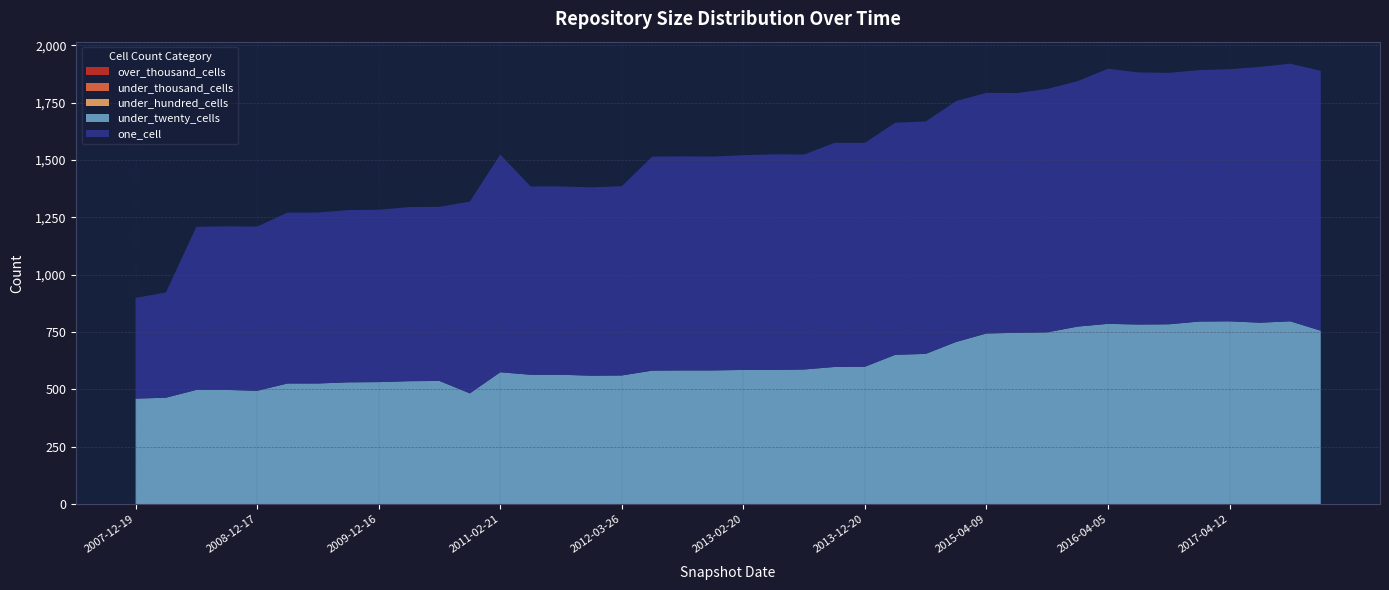

Reading left to right, what are all the values shown in this chart?

over_thousand_cells: 2007-12-19=0	2008-04-01=0	2008-06-27=0	2008-10-10=0	2008-12-17=0	2009-04-06=0	2009-06-17=0	2009-09-25=0	2009-12-16=0	2010-04-01=0	2010-07-26=0	2010-11-17=0	2011-02-21=0	2011-06-10=0	2011-09-05=0	2012-01-18=0	2012-03-26=0	2012-07-13=0	2012-10-31=0	2012-12-11=0	2013-02-20=0	2013-05-21=0	2013-07-09=0	2013-09-10=0	2013-12-20=0	2014-03-28=0	2014-09-08=0	2015-01-19=0	2015-04-09=0	2015-07-03=0	2015-10-01=0	2016-01-04=0	2016-04-05=0	2016-07-04=0	2016-10-07=0	2016-12-27=0	2017-04-12=0	2017-07-24=0	2017-10-12=0	2017-12-22=0
under_thousand_cells: 2007-12-19=0	2008-04-01=0	2008-06-27=0	2008-10-10=0	2008-12-17=0	2009-04-06=0	2009-06-17=0	2009-09-25=0	2009-12-16=0	2010-04-01=0	2010-07-26=0	2010-11-17=0	2011-02-21=0	2011-06-10=0	2011-09-05=0	2012-01-18=0	2012-03-26=0	2012-07-13=0	2012-10-31=0	2012-12-11=0	2013-02-20=0	2013-05-21=0	2013-07-09=0	2013-09-10=0	2013-12-20=0	2014-03-28=0	2014-09-08=0	2015-01-19=0	2015-04-09=0	2015-07-03=0	2015-10-01=0	2016-01-04=0	2016-04-05=0	2016-07-04=0	2016-10-07=0	2016-12-27=0	2017-04-12=0	2017-07-24=0	2017-10-12=0	2017-12-22=0
under_hundred_cells: 2007-12-19=0	2008-04-01=0	2008-06-27=0	2008-10-10=0	2008-12-17=0	2009-04-06=0	2009-06-17=0	2009-09-25=0	2009-12-16=0	2010-04-01=0	2010-07-26=0	2010-11-17=0	2011-02-21=0	2011-06-10=0	2011-09-05=0	2012-01-18=0	2012-03-26=0	2012-07-13=0	2012-10-31=0	2012-12-11=0	2013-02-20=0	2013-05-21=0	2013-07-09=0	2013-09-10=0	2013-12-20=0	2014-03-28=0	2014-09-08=0	2015-01-19=0	2015-04-09=0	2015-07-03=0	2015-10-01=0	2016-01-04=0	2016-04-05=0	2016-07-04=0	2016-10-07=0	2016-12-27=0	2017-04-12=0	2017-07-24=0	2017-10-12=0	2017-12-22=0
under_twenty_cells: 2007-12-19=460	2008-04-01=464	2008-06-27=498	2008-10-10=498	2008-12-17=494	2009-04-06=526	2009-06-17=526	2009-09-25=531	2009-12-16=532	2010-04-01=536	2010-07-26=537	2010-11-17=483	2011-02-21=575	2011-06-10=564	2011-09-05=564	2012-01-18=560	2012-03-26=561	2012-07-13=582	2012-10-31=583	2012-12-11=583	2013-02-20=585	2013-05-21=585	2013-07-09=587	2013-09-10=598	2013-12-20=599	2014-03-28=651	2014-09-08=655	2015-01-19=707	2015-04-09=744	2015-07-03=747	2015-10-01=749	2016-01-04=774	2016-04-05=786	2016-07-04=783	2016-10-07=784	2016-12-27=796	2017-04-12=797	2017-07-24=791	2017-10-12=797	2017-12-22=756
one_cell: 2007-12-19=439	2008-04-01=459	2008-06-27=711	2008-10-10=713	2008-12-17=716	2009-04-06=745	2009-06-17=745	2009-09-25=751	2009-12-16=751	2010-04-01=759	2010-07-26=759	2010-11-17=836	2011-02-21=949	2011-06-10=821	2011-09-05=821	2012-01-18=821	2012-03-26=825	2012-07-13=933	2012-10-31=933	2012-12-11=932	2013-02-20=936	2013-05-21=940	2013-07-09=937	2013-09-10=977	2013-12-20=976	2014-03-28=1012	2014-09-08=1013	2015-01-19=1050	2015-04-09=1049	2015-07-03=1045	2015-10-01=1061	2016-01-04=1070	2016-04-05=1112	2016-07-04=1099	2016-10-07=1096	2016-12-27=1096	2017-04-12=1099	2017-07-24=1115	2017-10-12=1123	2017-12-22=1133